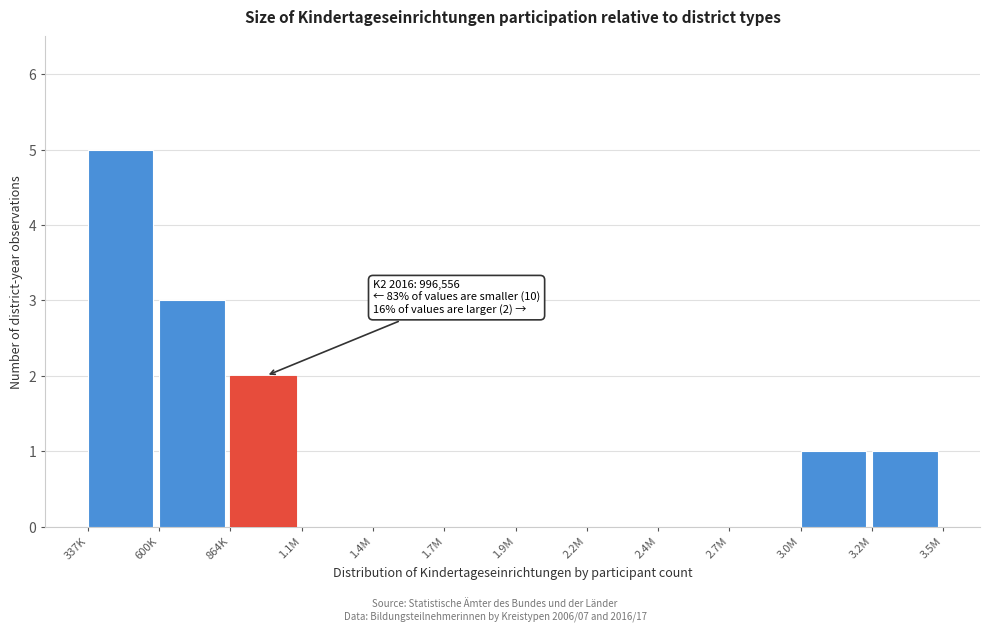

Reading left to right, list all the values displayed in this chart.

337K=5	600K=3	864K=2	1.1M=0	1.4M=0	1.7M=0	1.9M=0	2.2M=0	2.4M=0	2.7M=0	3.0M=1	3.2M=1